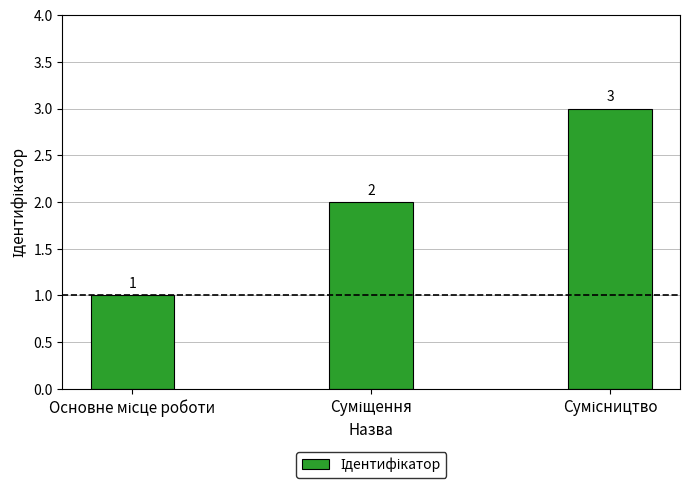

What is the sum of all values?

6